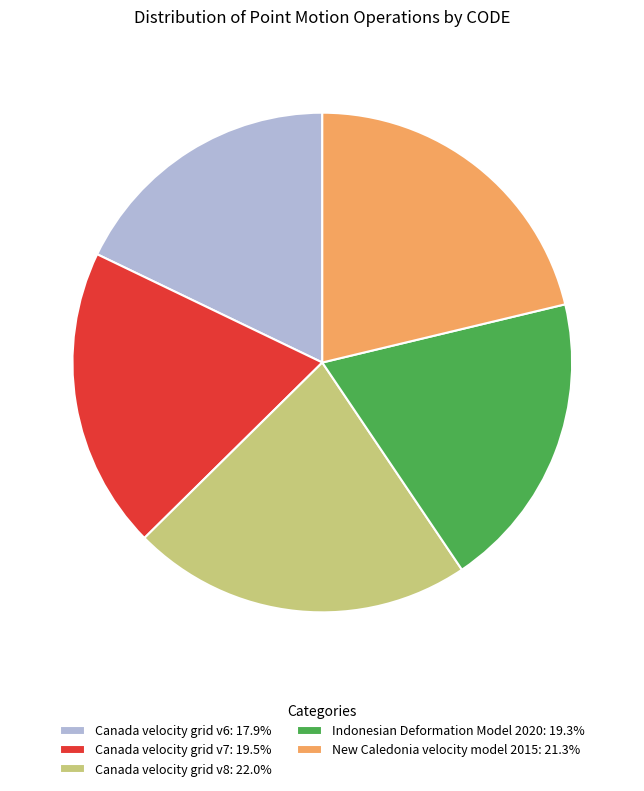

Do Indonesian Deformation Model 2020: 19.3% and New Caledonia velocity model 2015: 21.3% together represent more than half of the pie?

No